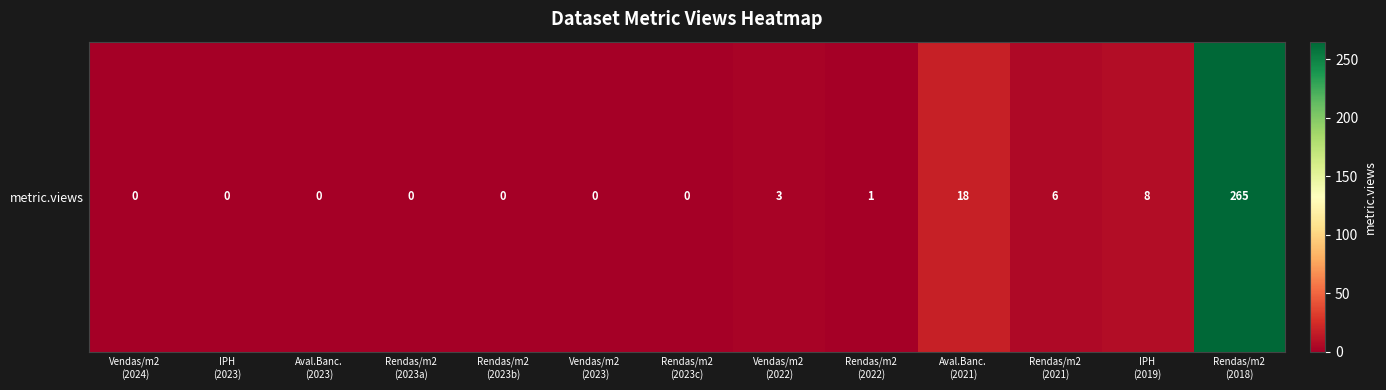

What is the difference between the second highest and second lowest values?

18